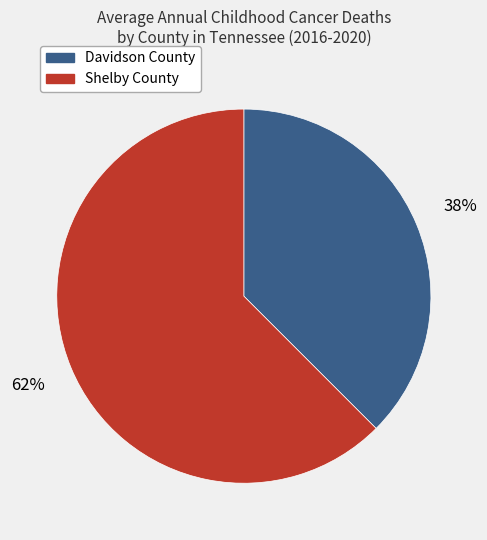

Between Davidson County and Shelby County, which is larger?

Shelby County